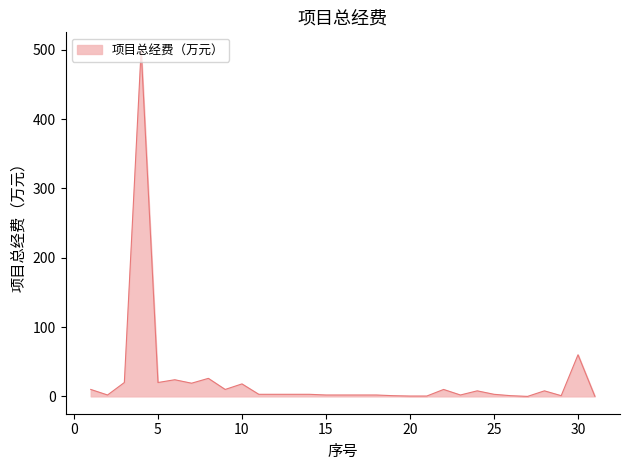

What is the difference between the maximum and minimum values?

500.0